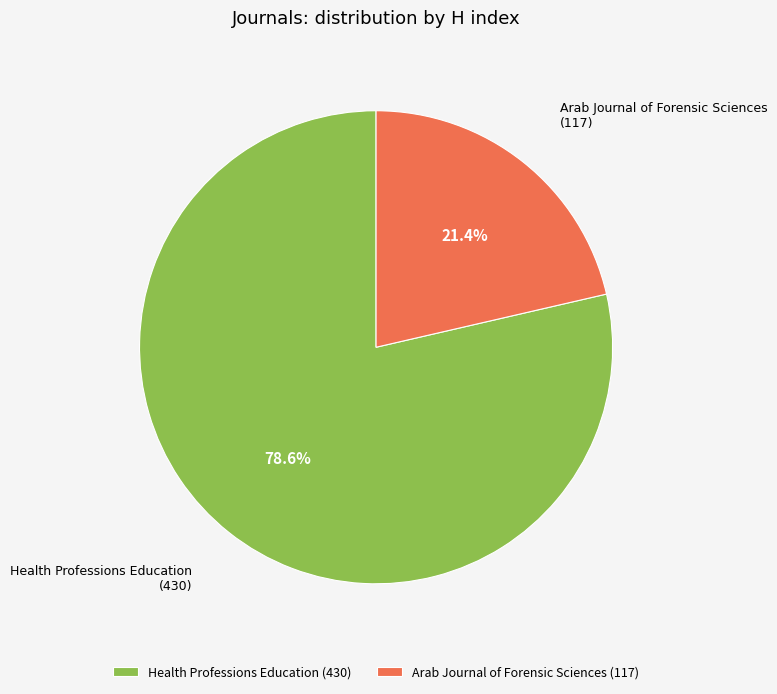

What portion of the pie excludes Health Professions Education?

21.4%